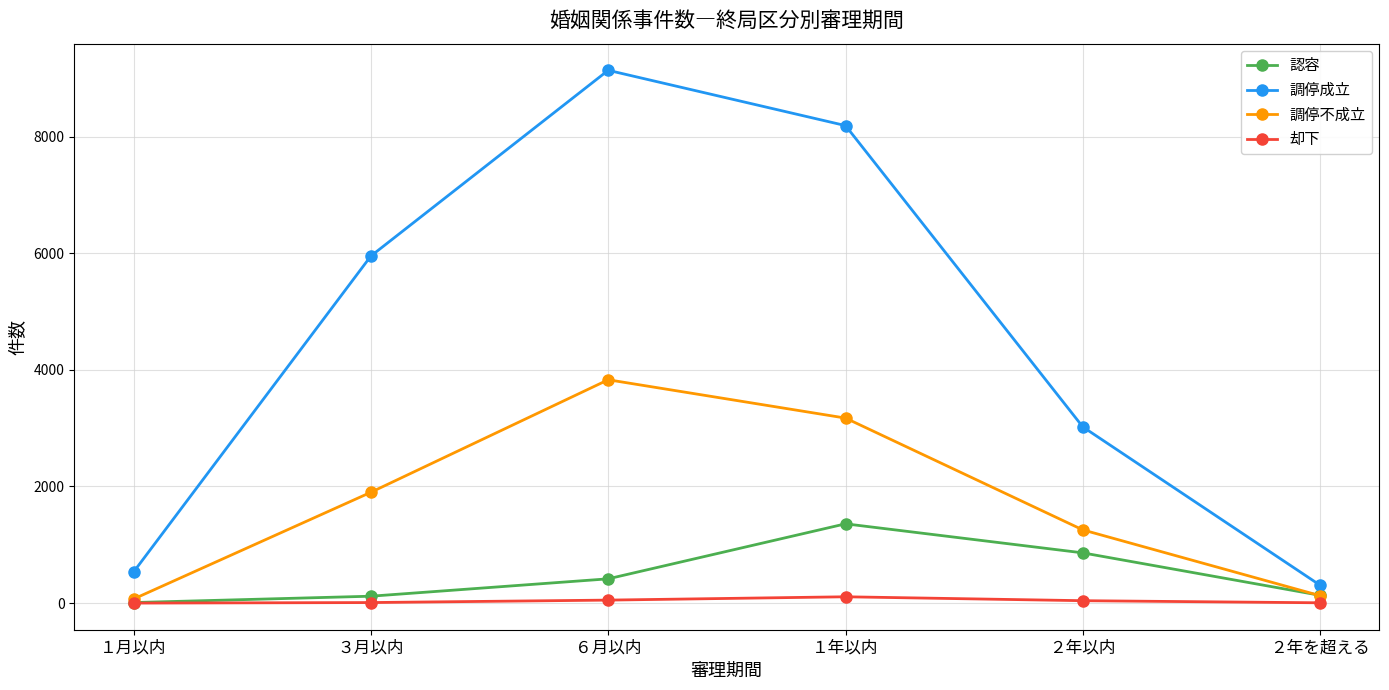

List the series in order of their peak value, lowest first.

却下, 認容, 調停不成立, 調停成立